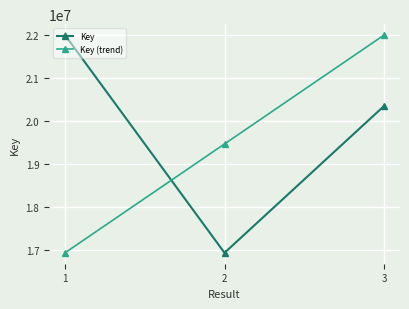

At which category is the sum across all series the highest?

3